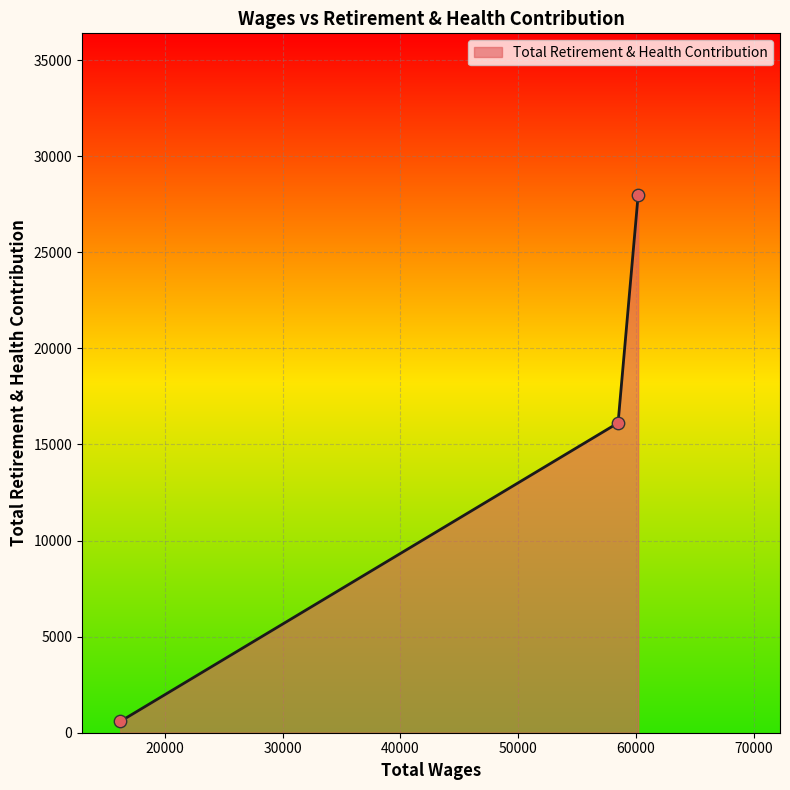

What is the greatest value displayed?

27993